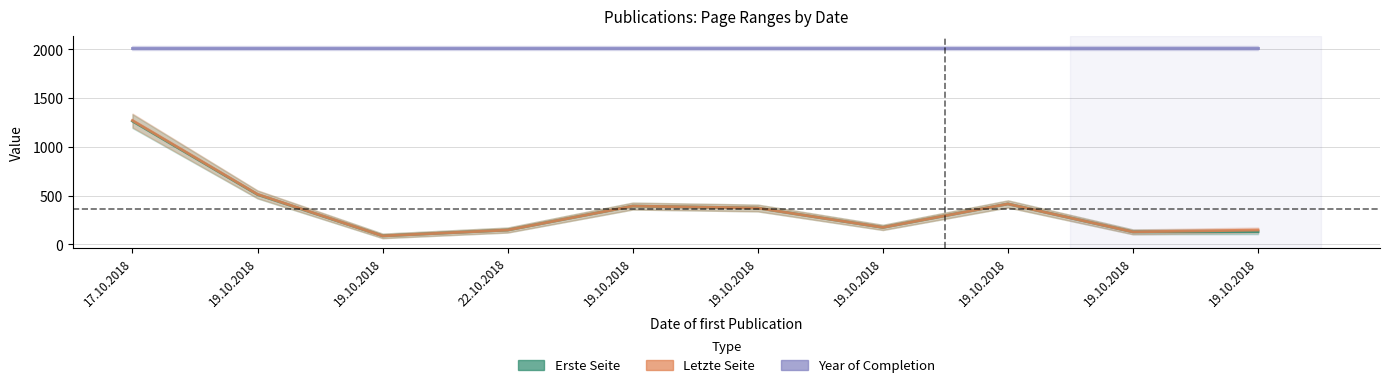

What is the sum of all Letzte Seite values?

3639